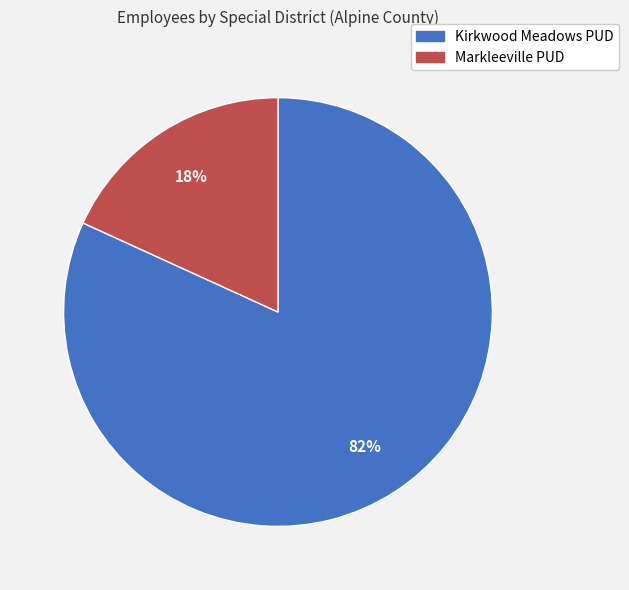

Is there a majority slice in this chart?

Yes